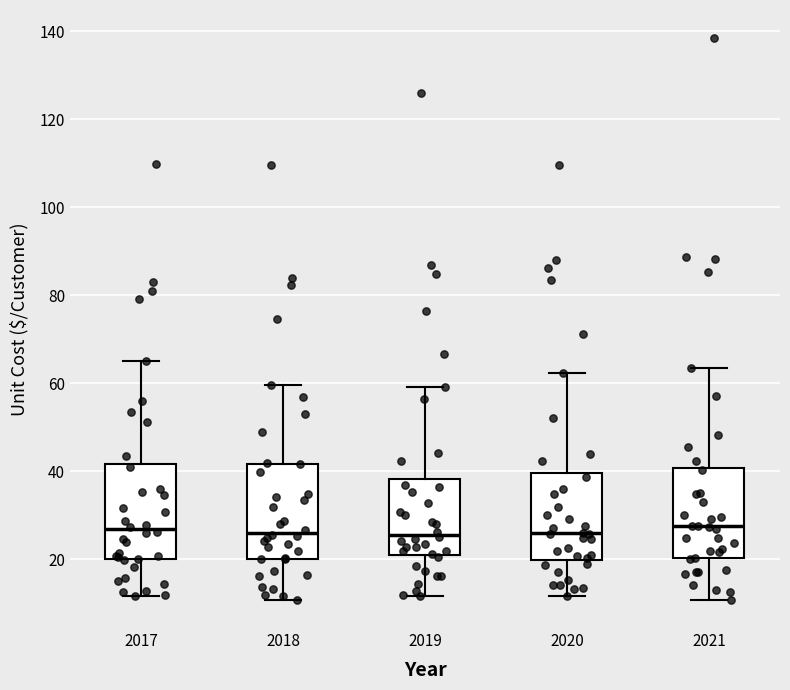

Where does the lower whisker of the box at x = 2018 end on the y-axis? The values are not printed on the chart, so give them approximately, as read against the axis.

10